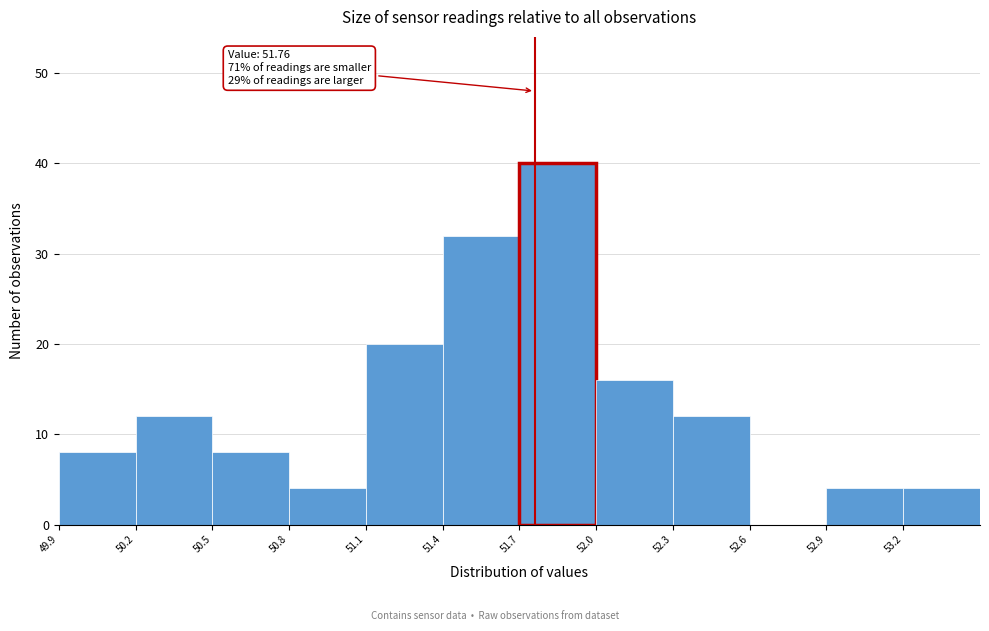

Over which range of the x-axis is the bar tallest?

51.7 to 52.0